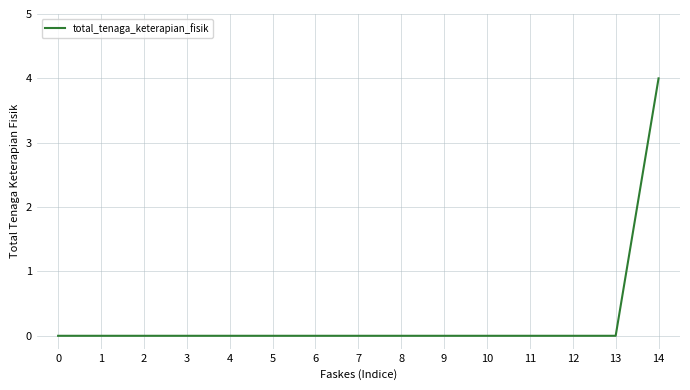

What is the greatest value displayed?

4